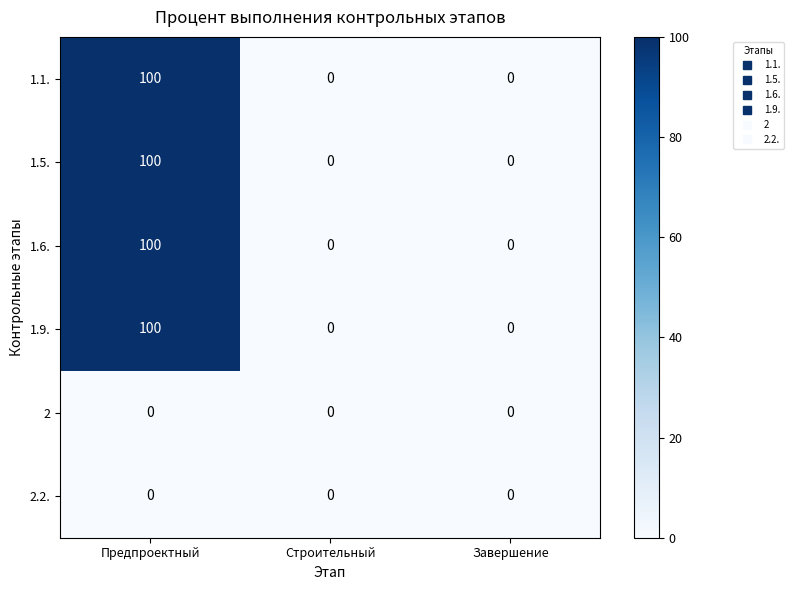

What is the difference between the highest and lowest values at Предпроектный?

100